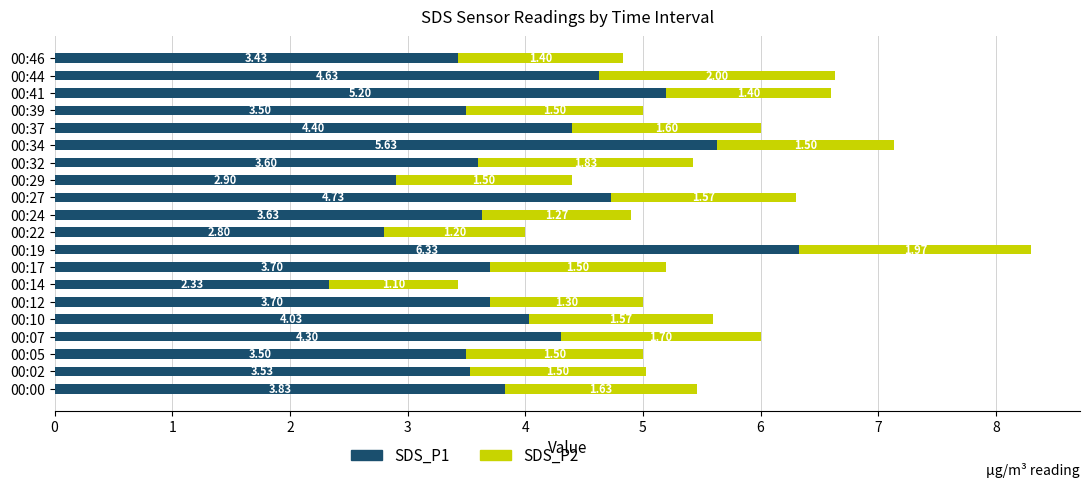

At which category is the sum across all series the highest?

00:19